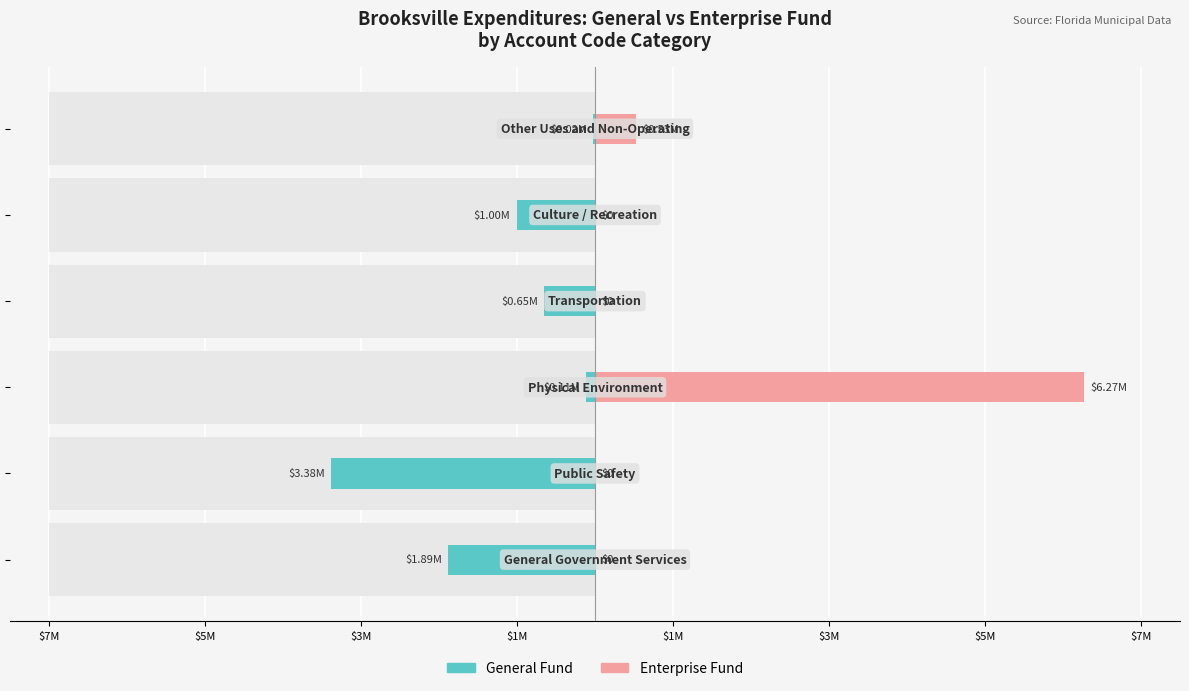

Reading left to right, what are all the values shown in this chart?

General Fund: $7M=-1885146	$5M=-3378719	$3M=-109767	$1M=-650732	$1M=-1002444	$3M=-19910
Enterprise Fund: $7M=0	$5M=0	$3M=6269182	$1M=0	$1M=0	$3M=525360